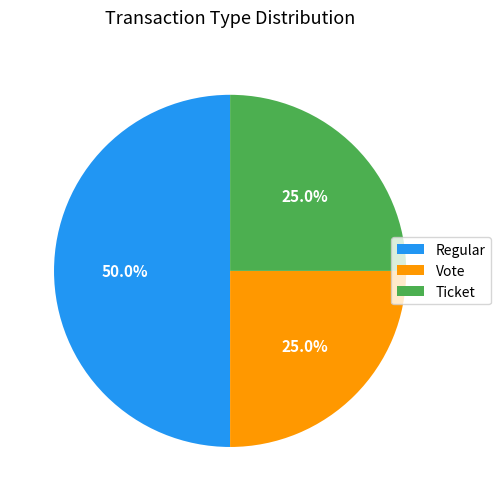

True or false: Regular accounts for 41% of the total.

False